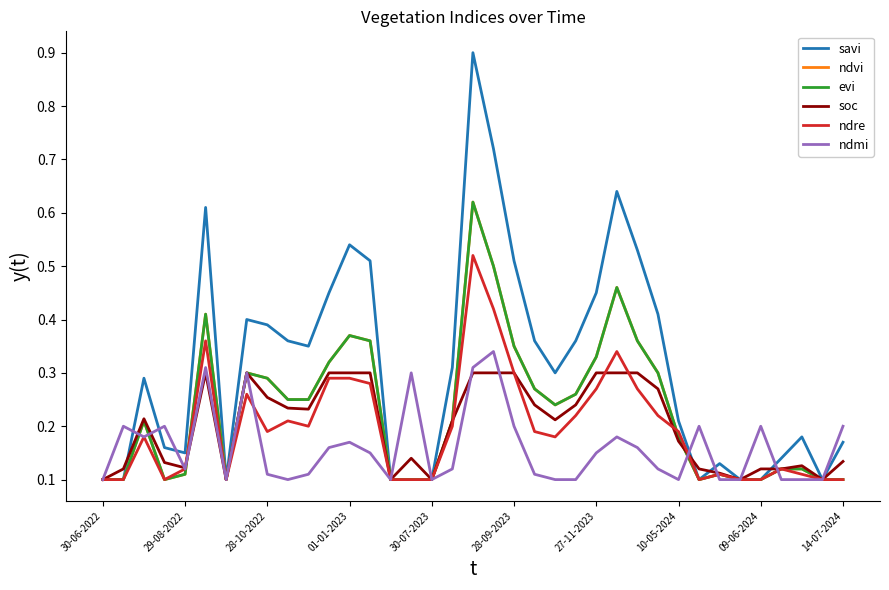

What is the difference between the maximum and minimum values in the ndre series?

0.4